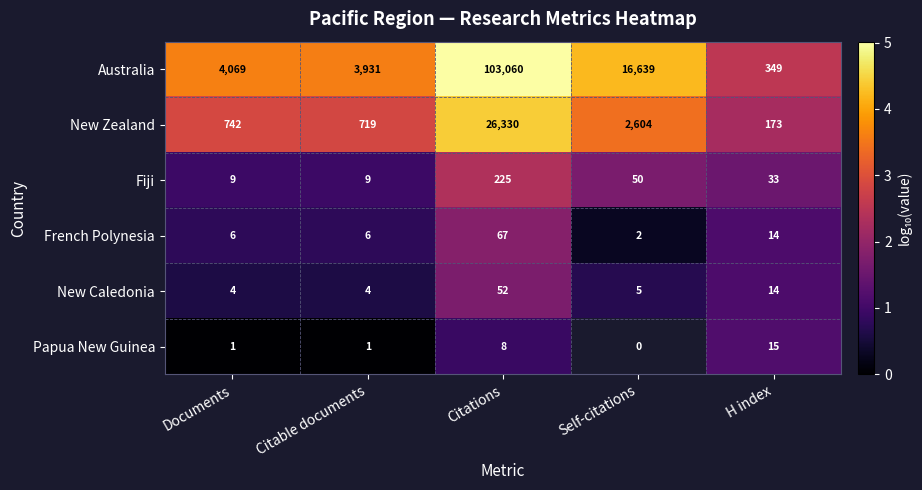

At which label does Australia reach its peak?

Citations